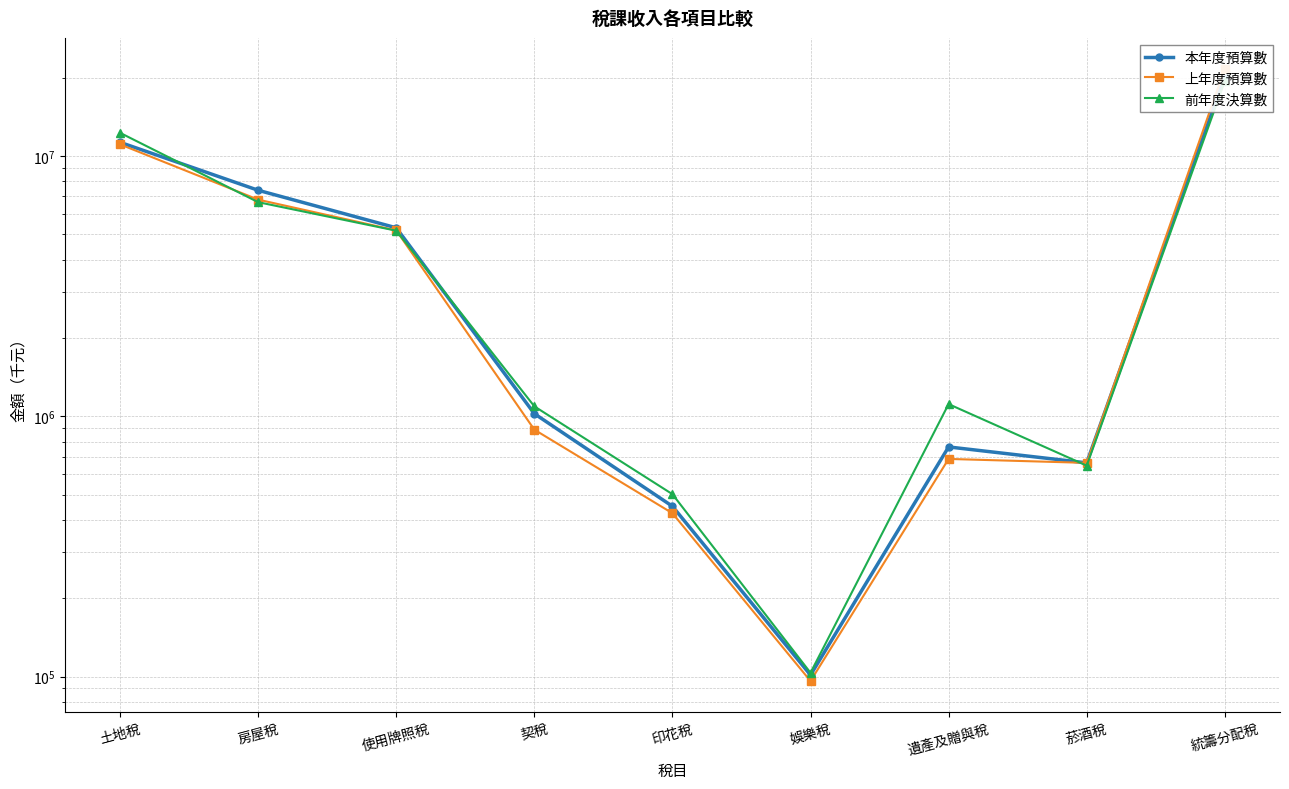

What are all the series names shown in the legend?

本年度預算數, 上年度預算數, 前年度決算數